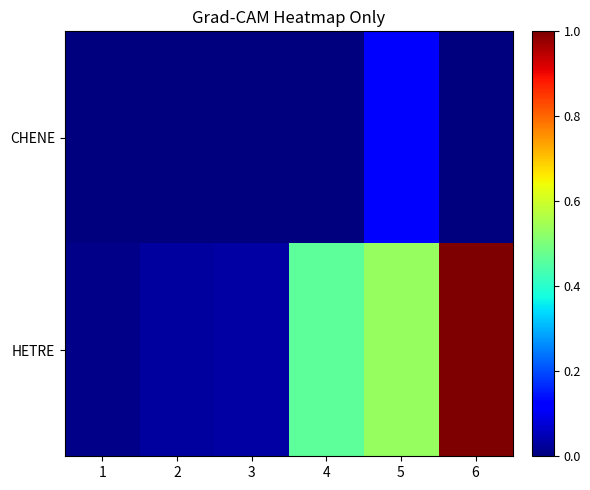

At which category does the chart reach its minimum across all series?

1